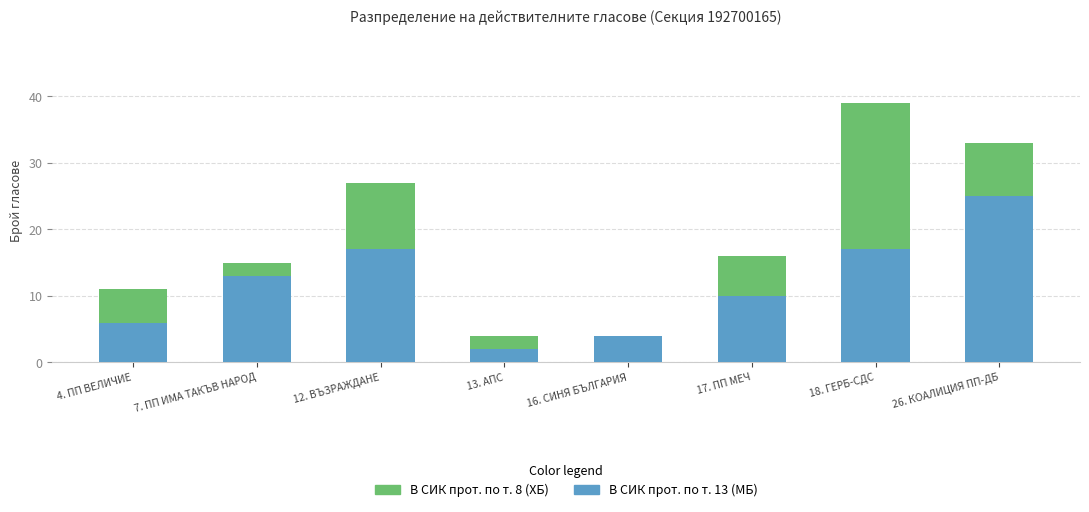

Is it true that В СИК прот. по т. 13 (МБ) equals 10 at 17. ПП МЕЧ?

True